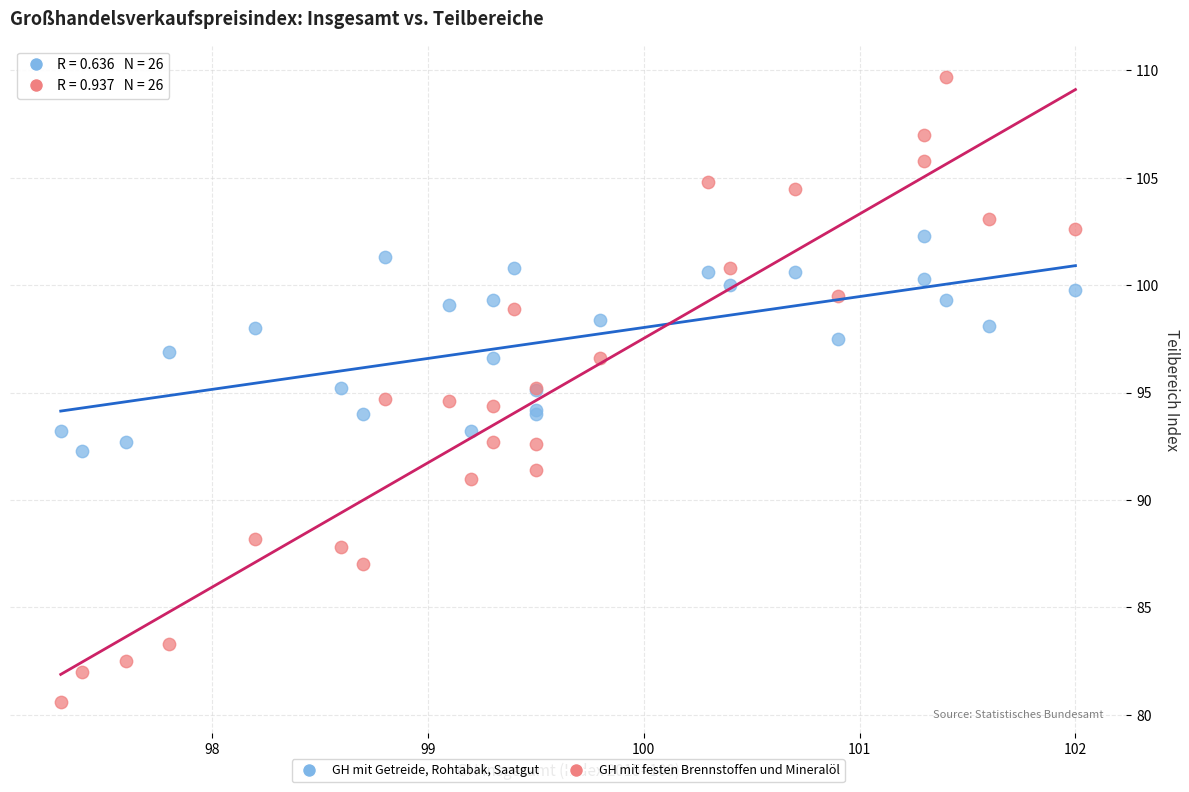

Which series reaches the maximum Y coordinate?

GH mit festen Brennstoffen und Mineralöl